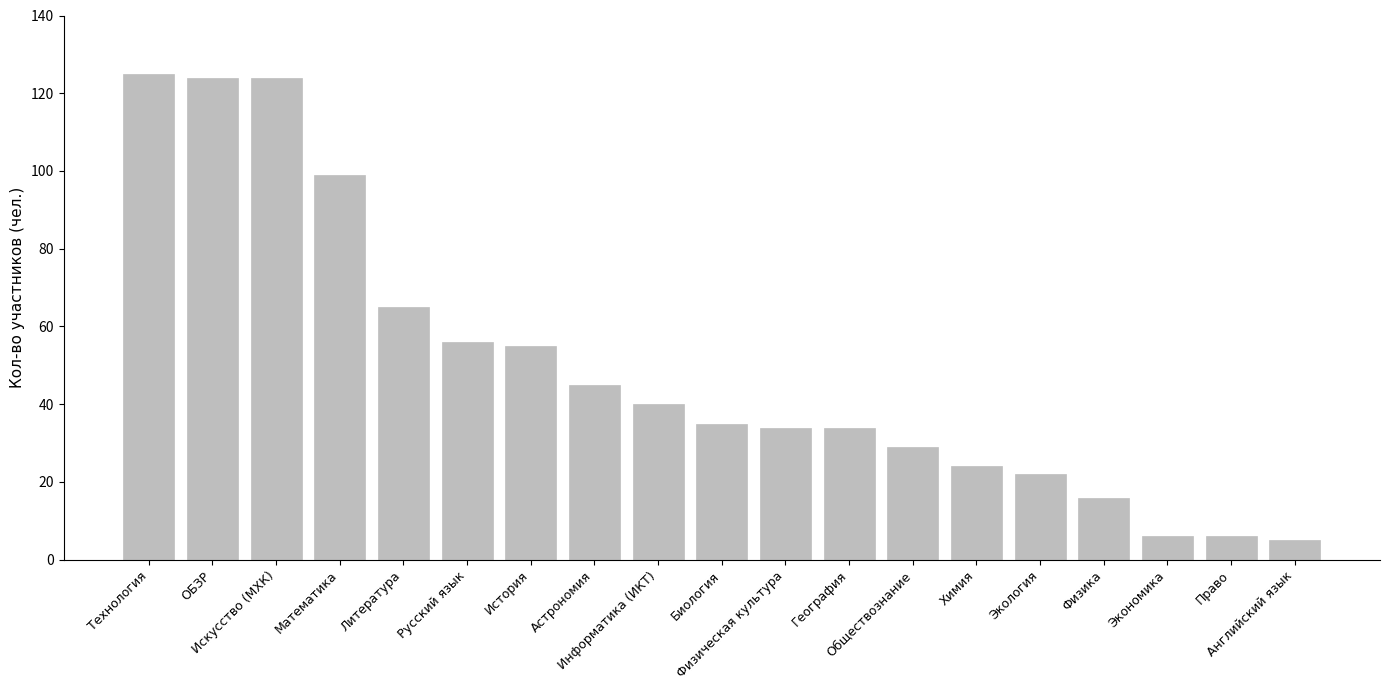

True or false: the data shows 6 at Экономика.

True